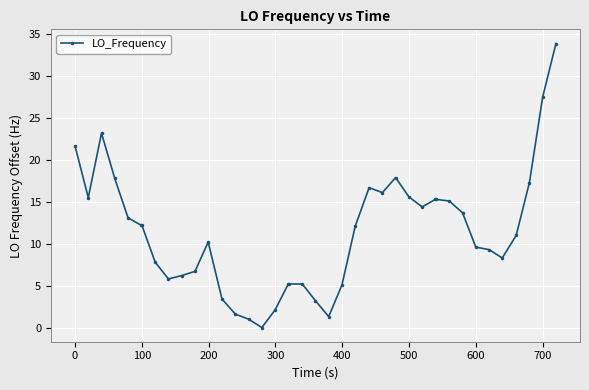

What is the greatest value displayed?

33.9